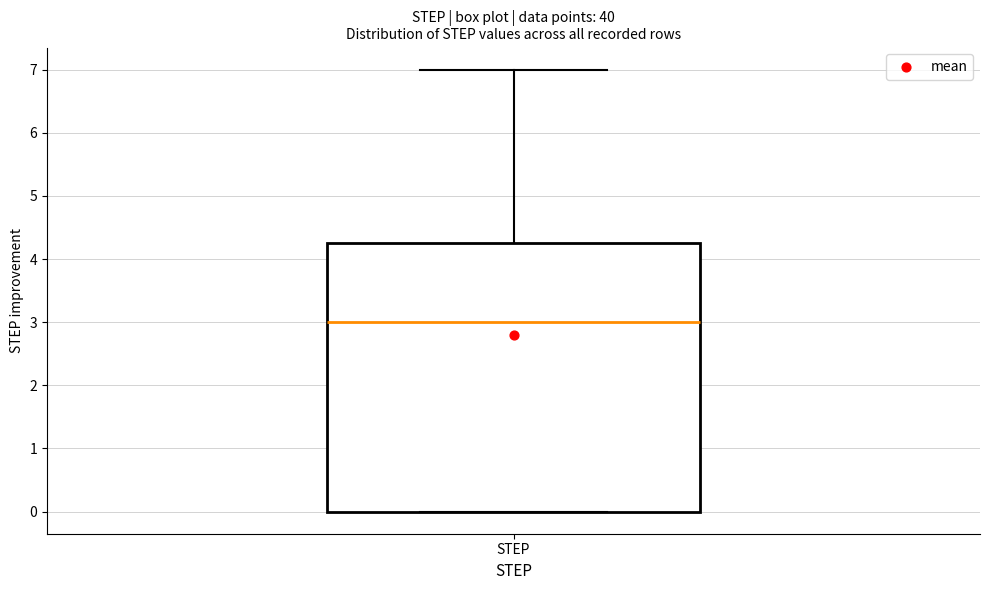

Transcribe this box plot: give where the median line is, the range the box spans, and where the two whiskers end, as read against the y-axis. The values are not printed on the chart, so give them approximately, as read against the axis.

median 3.0, box 0.0 to 4.3, whiskers 0.0 to 7.0